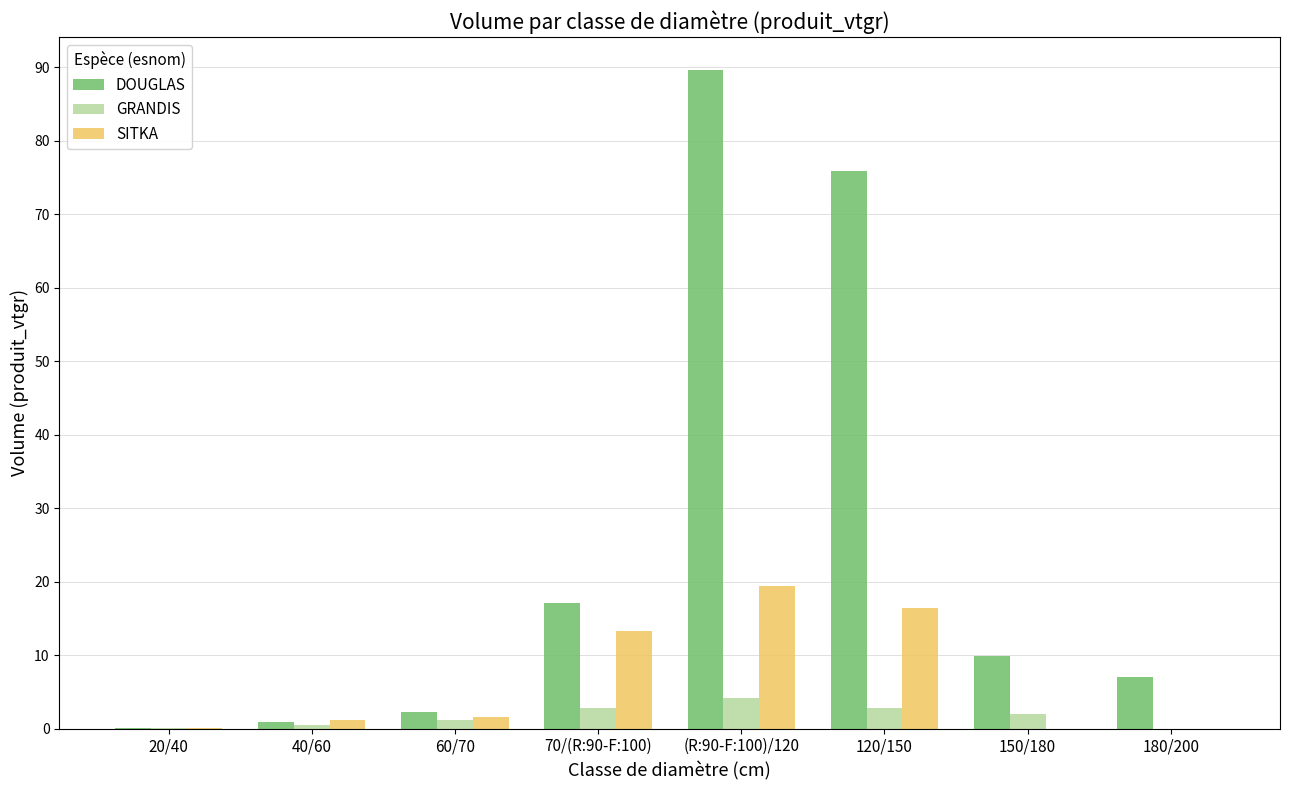

How many data points in DOUGLAS are above 9?

4